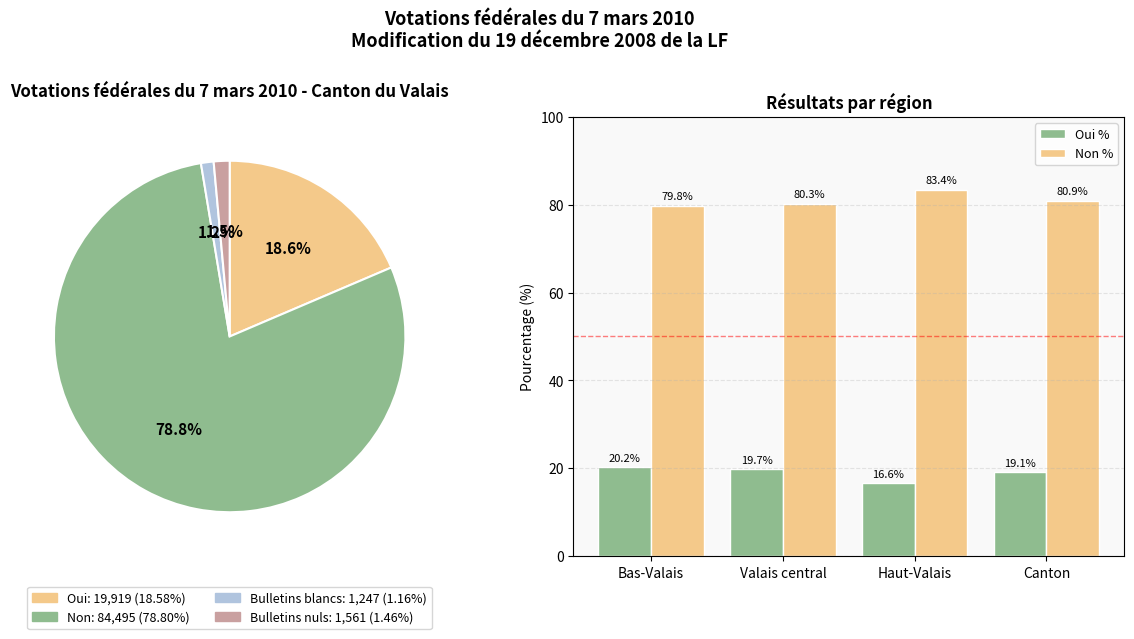

The Haut-Valais slice represents 33% of the pie. True or false?

False